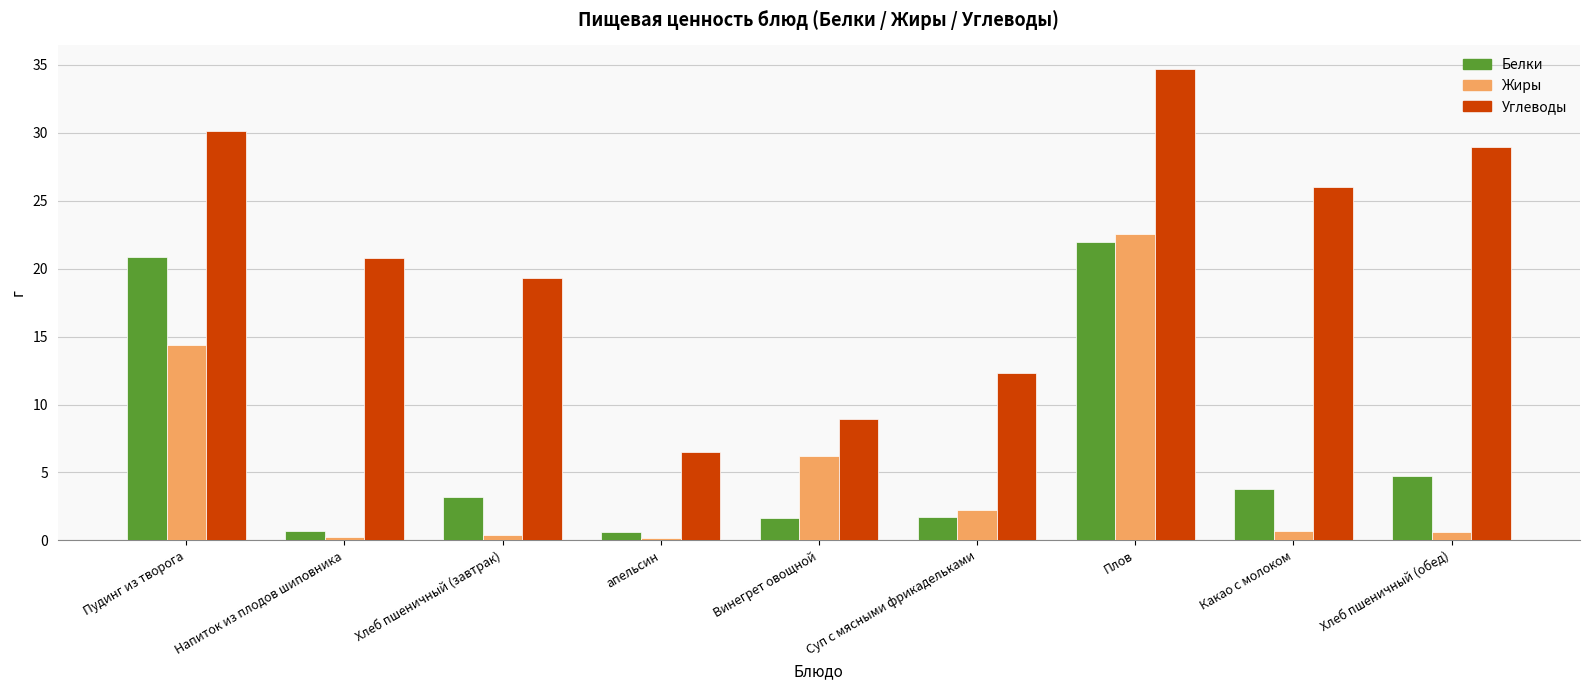

Between Пудинг из творога and Напиток из плодов шиповника, which series saw the biggest shift?

Белки